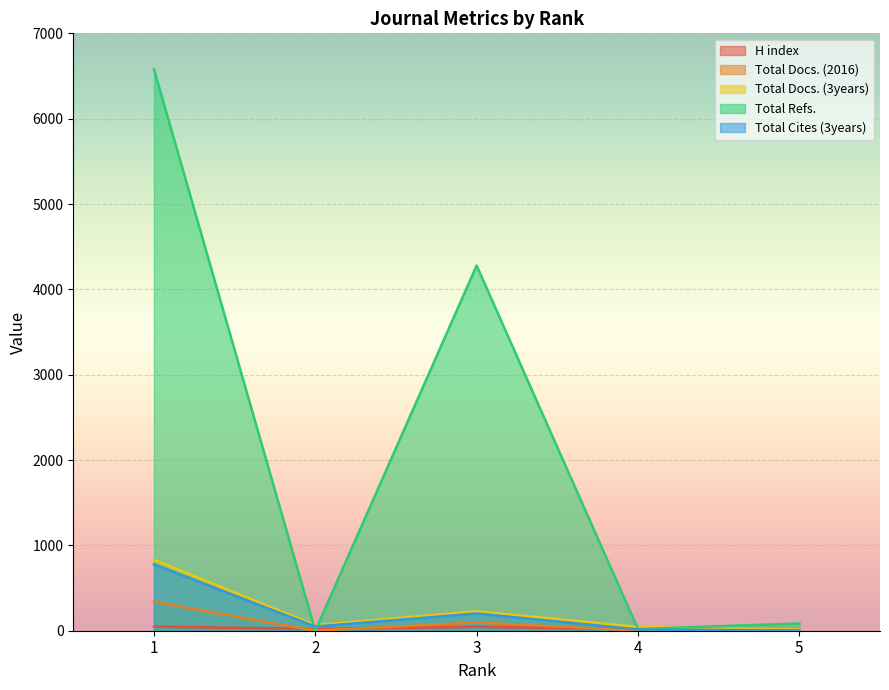

What is the average value of the Total Docs. (3years) series?

236